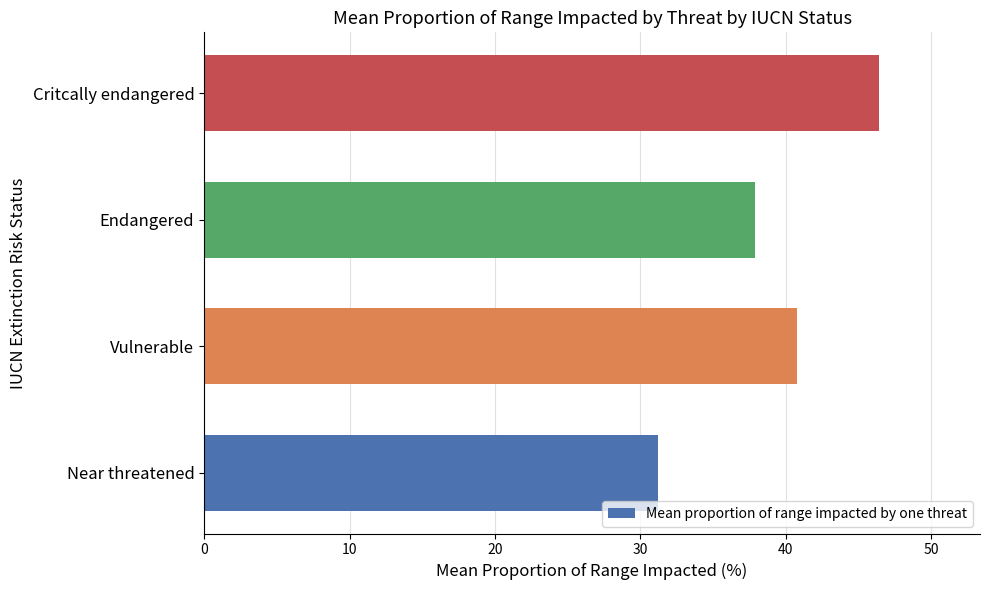

Reading bottom to top, extract all data points from this chart.

Near threatened=31.2	Vulnerable=40.8	Endangered=37.9	Critcally endangered=46.4